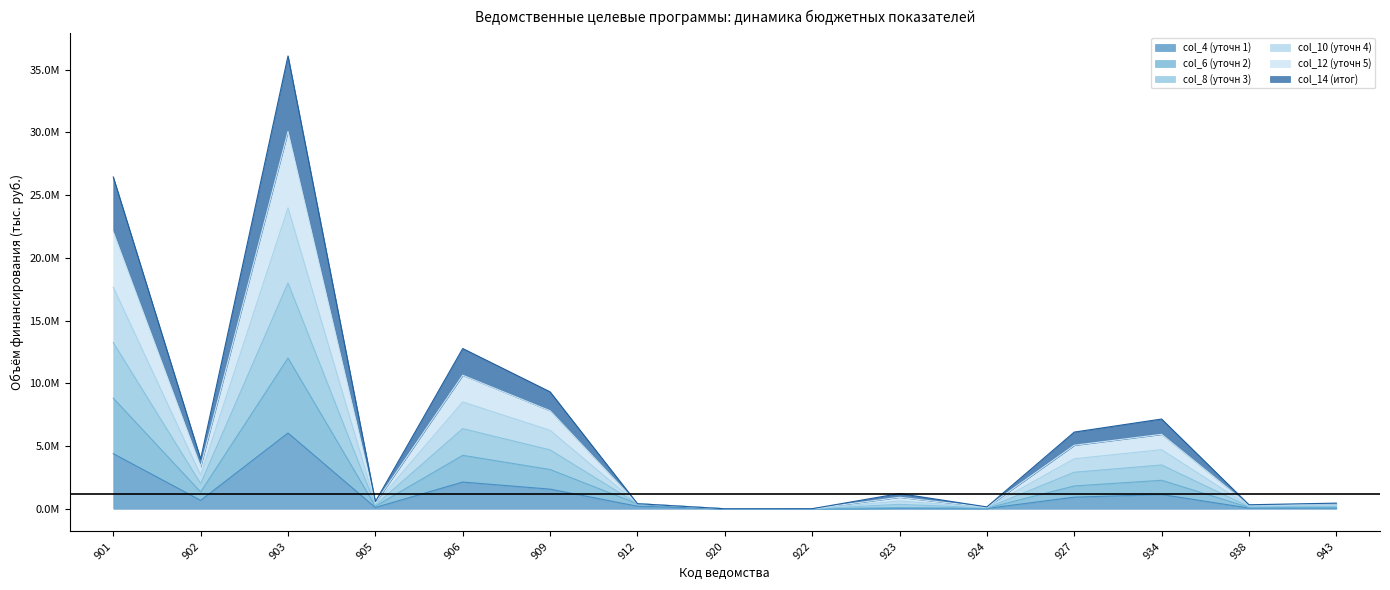

Count the number of data series in this chart.

6